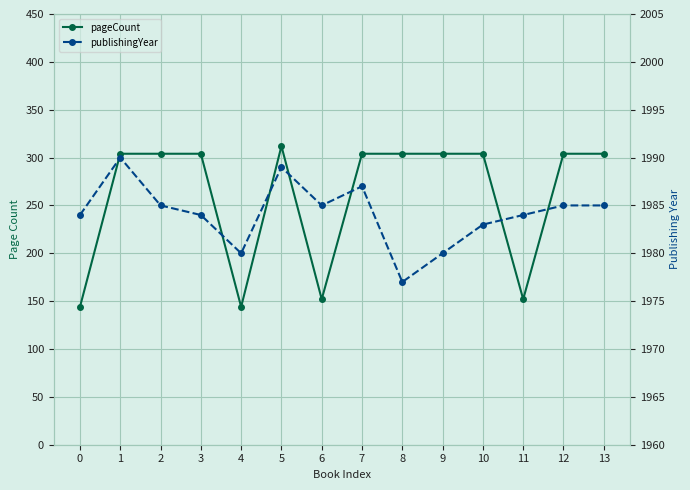

Reading left to right, list all the values displayed in this chart.

pageCount: 0=144	1=304	2=304	3=304	4=144	5=312	6=152	7=304	8=304	9=304	10=304	11=152	12=304	13=304
publishingYear: 0=1984	1=1990	2=1985	3=1984	4=1980	5=1989	6=1985	7=1987	8=1977	9=1980	10=1983	11=1984	12=1985	13=1985